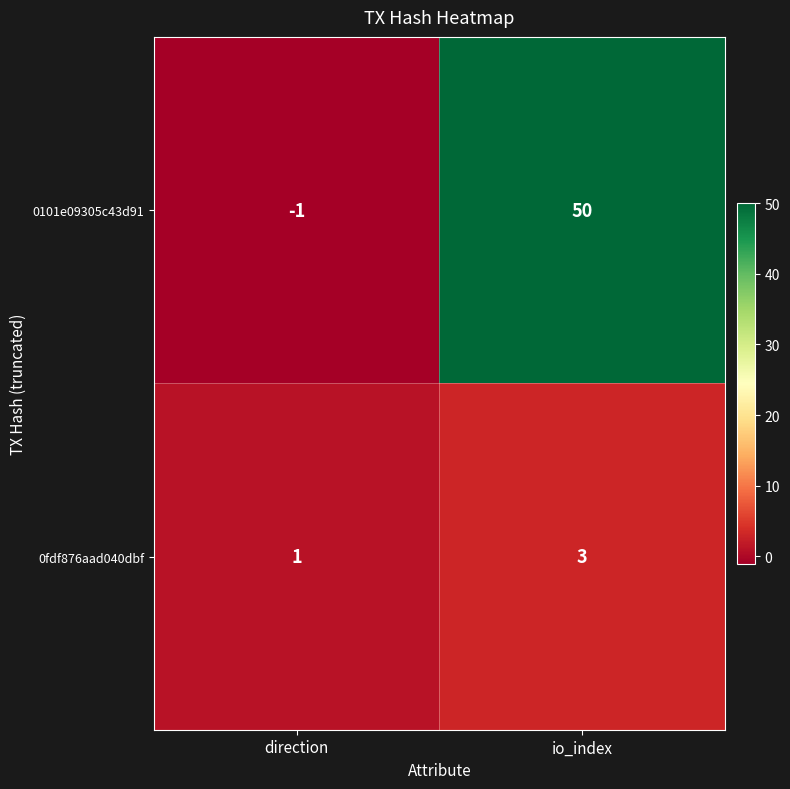

Reading right to left, what are all the values shown in this chart?

0101e09305c43d91: 50	-1
0fdf876aad040dbf: 3	1